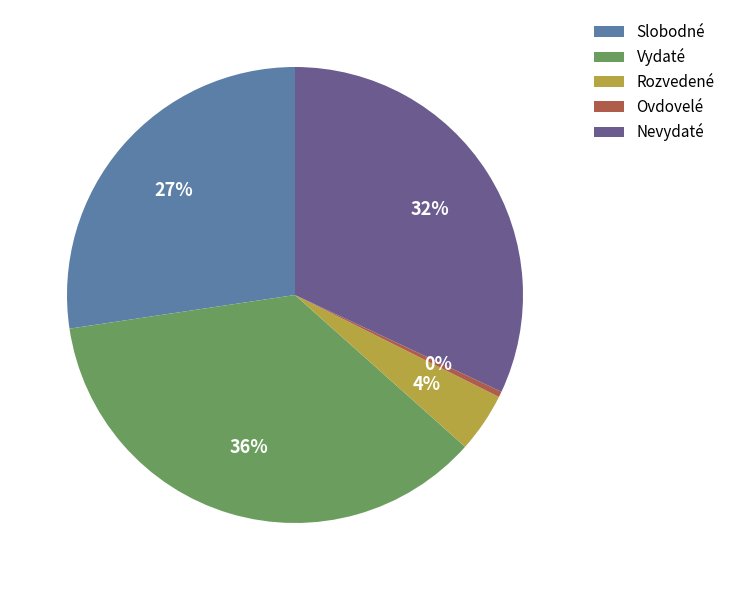

Rank the categories by value from lowest to highest.

Ovdovelé, Rozvedené, Slobodné, Nevydaté, Vydaté